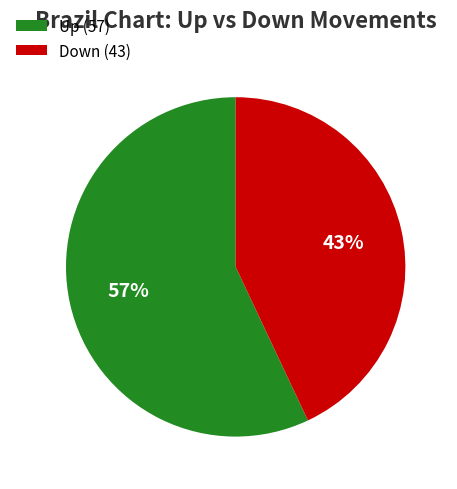

Approximately how many times larger is the value at Down (43) compared to Up (57)?

0.8